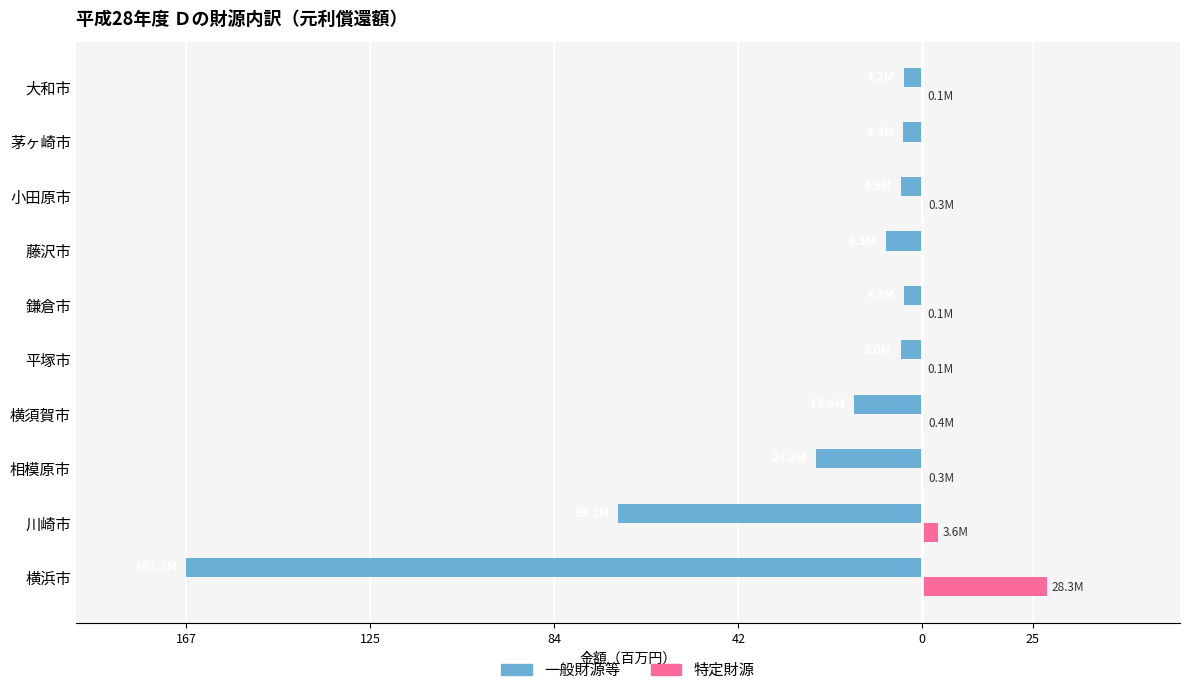

What are all the series names shown in the legend?

一般財源等, 特定財源